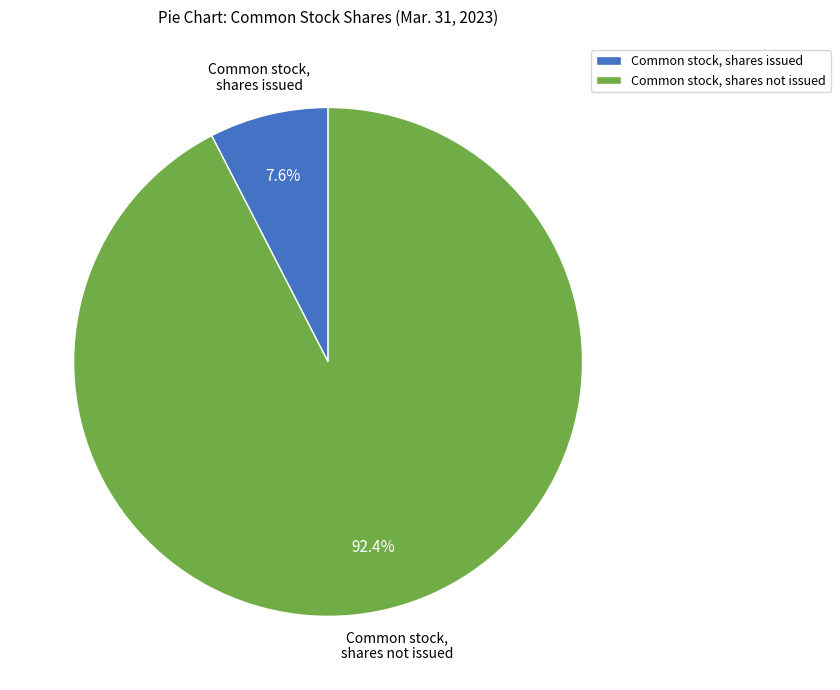

Rank the categories by value from lowest to highest.

Common stock, shares issued, Common stock, shares not issued